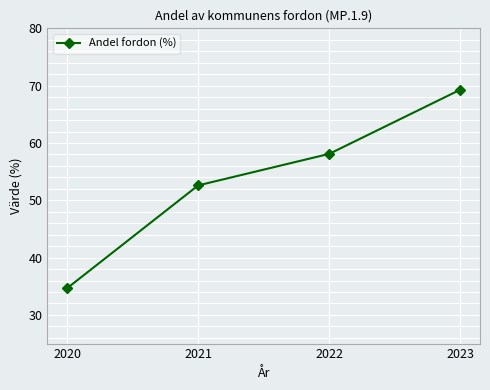

Which category has the lowest value across all series?

2020